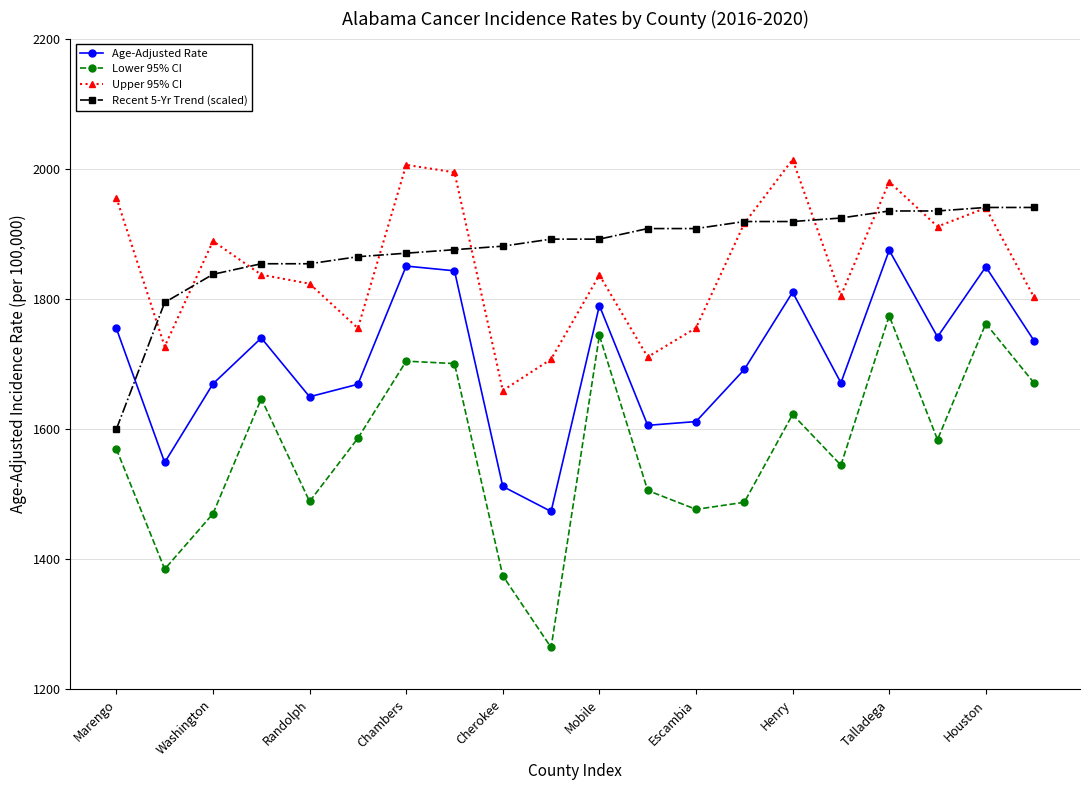

At how many categories does at least one series exceed 1318?

20